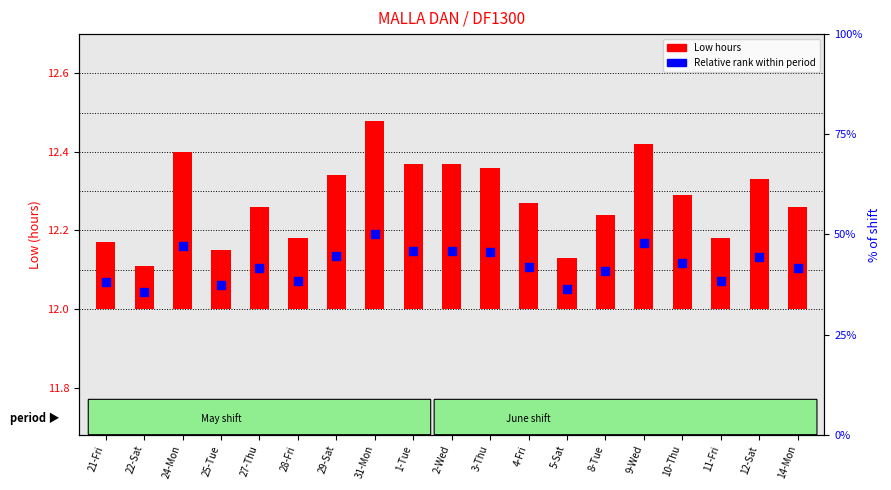

At which category is the sum across all series the highest?

31-Mon